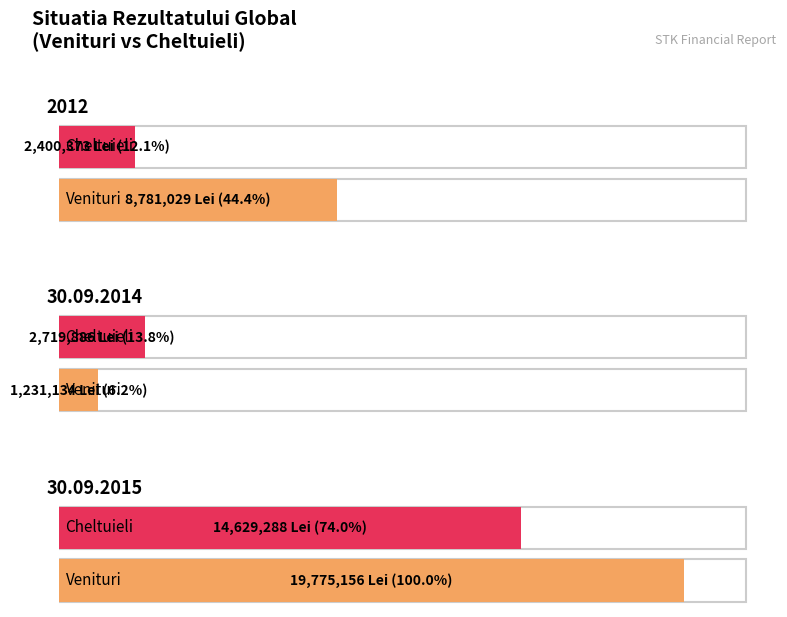

Where is Cheltuieli nearest to the value 8514830?

30.09.2014